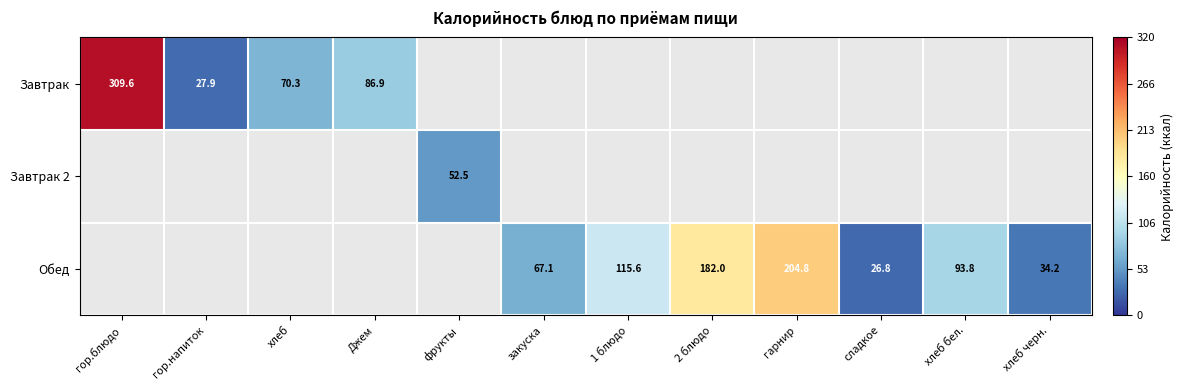

What is the sum of the Обед values at закуска and 1 блюдо?

182.7